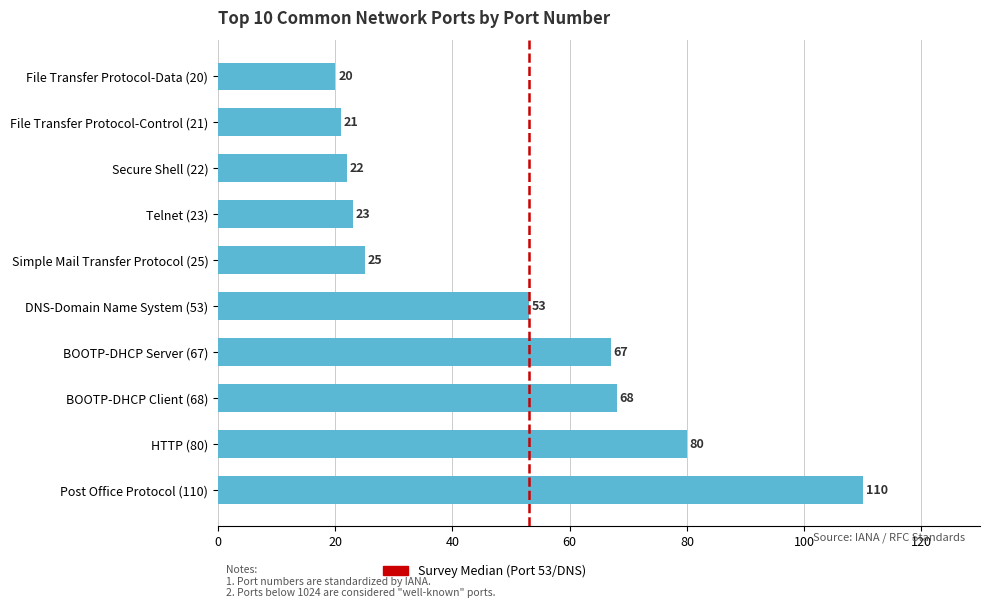

Read the value at File Transfer Protocol-Control (21).

21